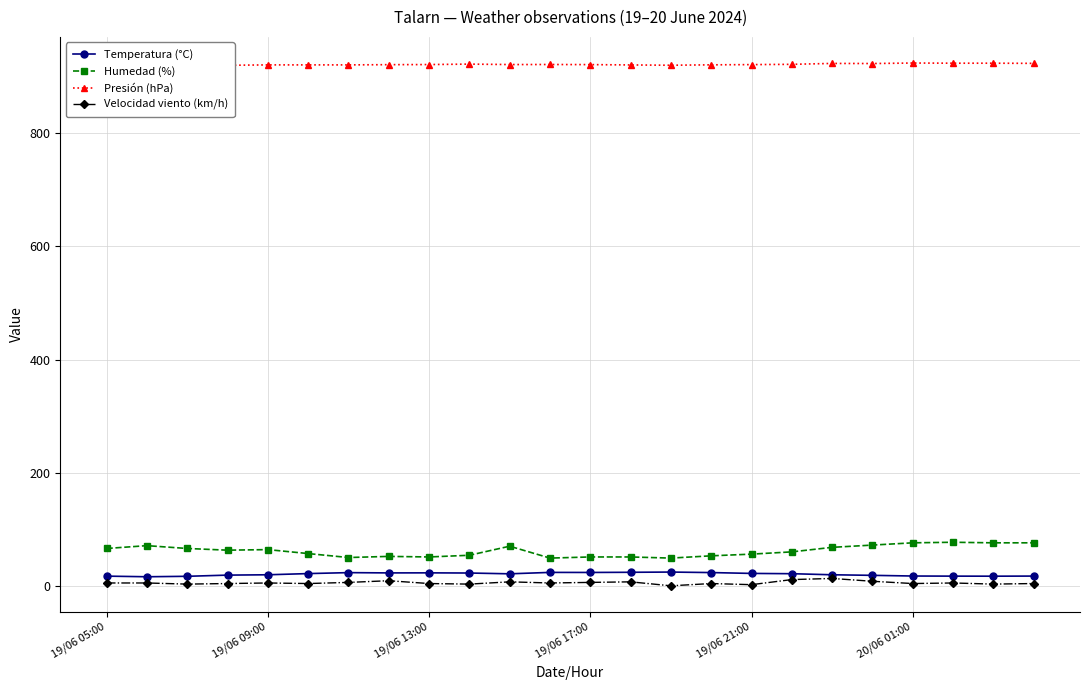

In Humedad (%), how many points are higher than both neighbors (excluding endpoints)?

5